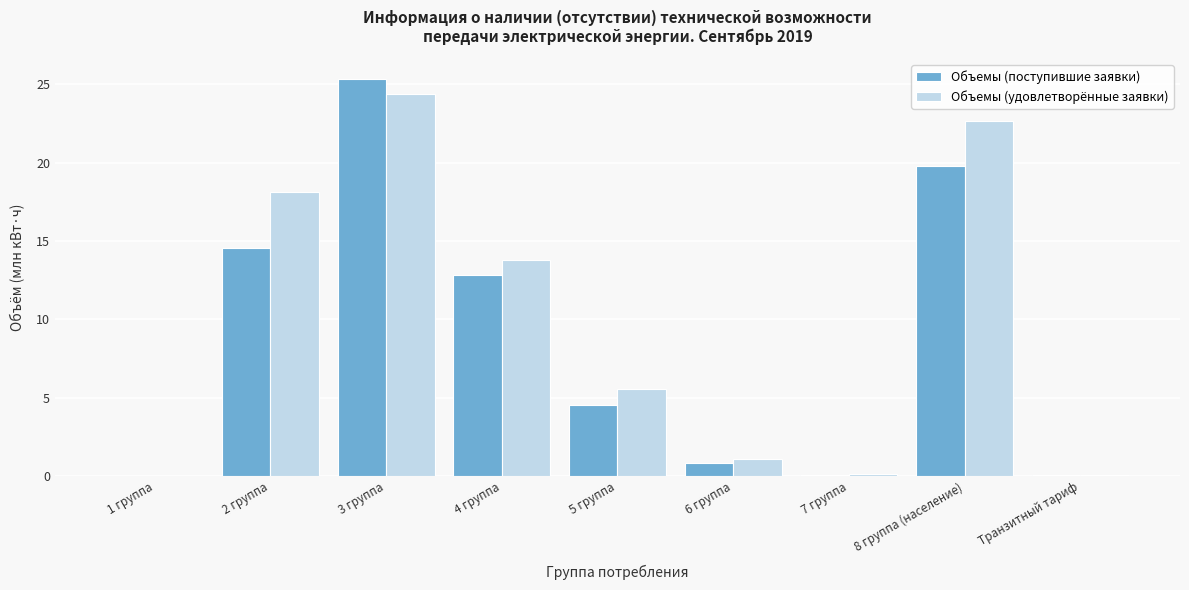

What is the sum of the Объемы (удовлетворённые заявки) values at 3 группа and 6 группа?

25.5